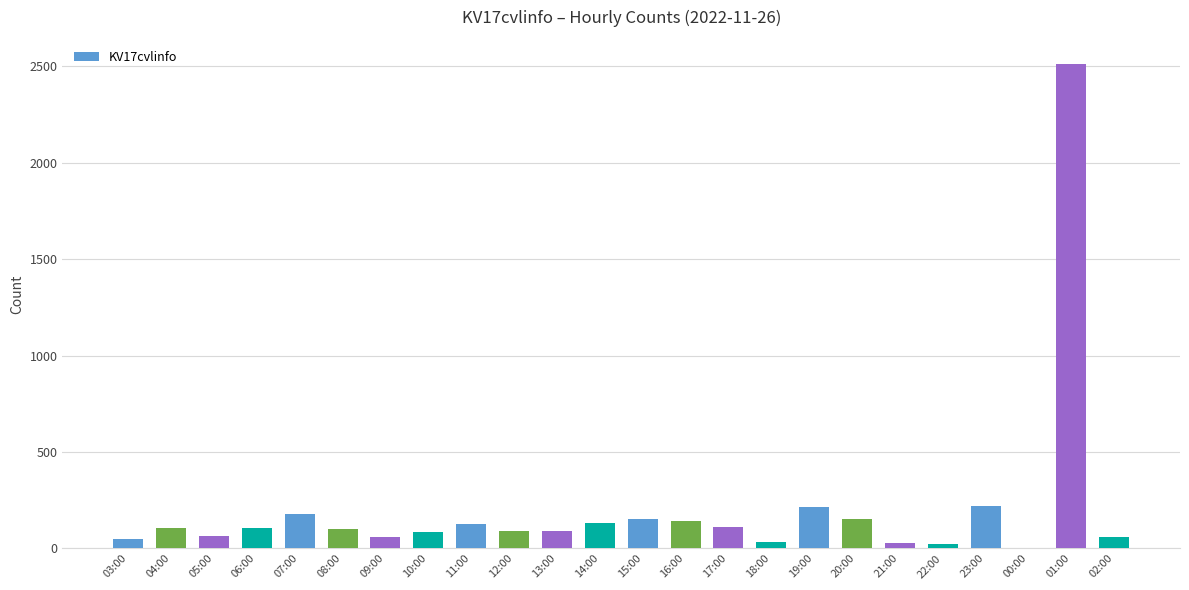

What is the change in value from 14:00 to 01:00?

+2381